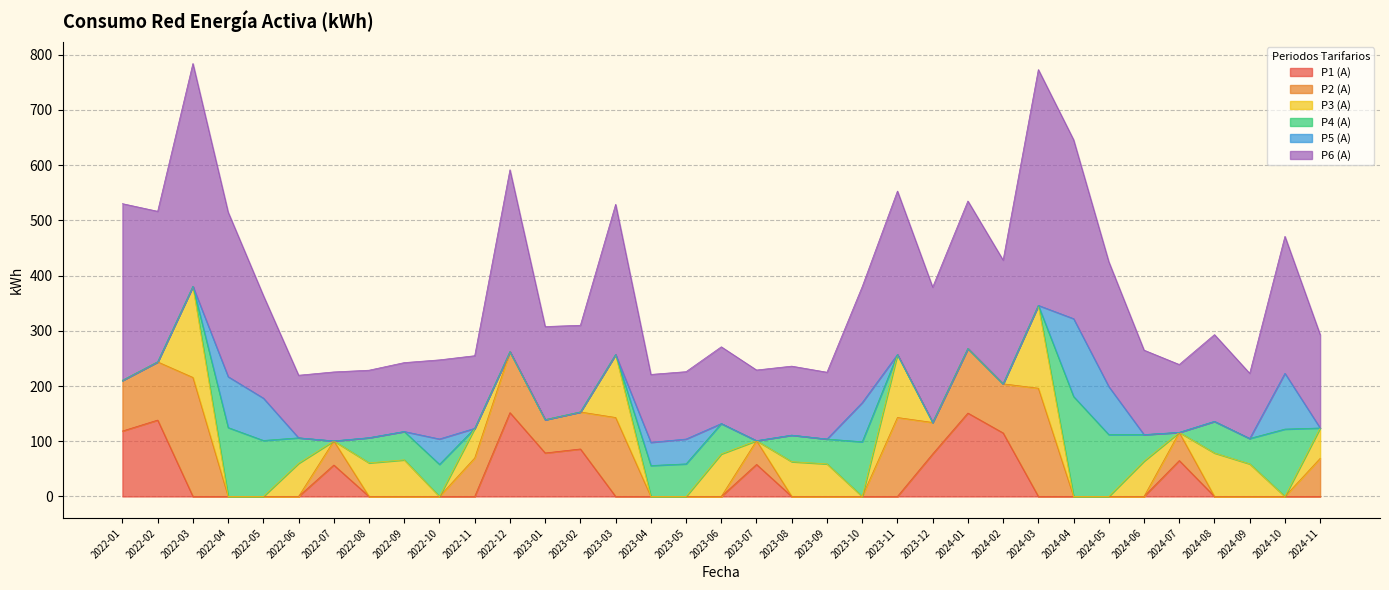

Reading right to left, extract all data points from this chart.

P1 (A): 2024-11=0.0	2024-10=0.0	2024-09=0.0	2024-08=0.0	2024-07=65.0	2024-06=0.0	2024-05=0.0	2024-04=0.0	2024-03=0.0	2024-02=115.0	2024-01=151.0	2023-12=77.0	2023-11=0.0	2023-10=0.0	2023-09=0.0	2023-08=0.0	2023-07=58.0	2023-06=0.0	2023-05=0.0	2023-04=0.0	2023-03=0.0	2023-02=86.0	2023-01=78.7	2022-12=151.8	2022-11=0.0	2022-10=0.0	2022-09=0.0	2022-08=0.0	2022-07=56.9	2022-06=0.0	2022-05=0.0	2022-04=0.0	2022-03=0.0	2022-02=138.3	2022-01=118.5
P2 (A): 2024-11=69.0	2024-10=0.0	2024-09=0.0	2024-08=0.0	2024-07=51.0	2024-06=0.0	2024-05=0.0	2024-04=0.0	2024-03=196.0	2024-02=89.0	2024-01=117.0	2023-12=57.0	2023-11=143.0	2023-10=0.0	2023-09=0.0	2023-08=0.0	2023-07=43.0	2023-06=0.0	2023-05=0.0	2023-04=0.0	2023-03=143.0	2023-02=67.0	2023-01=60.3	2022-12=110.4	2022-11=69.7	2022-10=0.0	2022-09=0.0	2022-08=0.0	2022-07=43.7	2022-06=0.0	2022-05=0.0	2022-04=0.0	2022-03=215.6	2022-02=105.4	2022-01=91.7
P3 (A): 2024-11=55.0	2024-10=0.0	2024-09=59.0	2024-08=78.7	2024-07=0.0	2024-06=64.0	2024-05=0.0	2024-04=0.0	2024-03=150.0	2024-02=0.0	2024-01=0.0	2023-12=0.0	2023-11=114.0	2023-10=0.0	2023-09=59.0	2023-08=63.0	2023-07=0.0	2023-06=77.0	2023-05=0.0	2023-04=0.0	2023-03=114.0	2023-02=0.0	2023-01=0.0	2022-12=0.0	2022-11=53.7	2022-10=0.0	2022-09=66.3	2022-08=60.8	2022-07=0.0	2022-06=60.0	2022-05=0.0	2022-04=0.0	2022-03=164.9	2022-02=0.0	2022-01=0.0
P4 (A): 2024-11=0.0	2024-10=122.0	2024-09=46.0	2024-08=57.2	2024-07=0.0	2024-06=48.0	2024-05=112.0	2024-04=181.0	2024-03=0.0	2024-02=0.0	2024-01=0.0	2023-12=0.0	2023-11=0.0	2023-10=99.0	2023-09=45.0	2023-08=48.0	2023-07=0.0	2023-06=55.0	2023-05=59.0	2023-04=56.0	2023-03=0.0	2023-02=0.0	2023-01=0.0	2022-12=0.0	2022-11=0.0	2022-10=58.2	2022-09=51.3	2022-08=45.5	2022-07=0.0	2022-06=46.1	2022-05=101.4	2022-04=124.8	2022-03=0.0	2022-02=0.0	2022-01=0.0
P5 (A): 2024-11=0.0	2024-10=101.0	2024-09=0.0	2024-08=0.0	2024-07=0.0	2024-06=0.0	2024-05=87.0	2024-04=141.0	2024-03=0.0	2024-02=0.0	2024-01=0.0	2023-12=0.0	2023-11=0.0	2023-10=71.0	2023-09=0.0	2023-08=0.0	2023-07=0.0	2023-06=0.0	2023-05=45.0	2023-04=42.0	2023-03=0.0	2023-02=0.0	2023-01=0.0	2022-12=0.0	2022-11=0.0	2022-10=46.0	2022-09=0.0	2022-08=0.0	2022-07=0.0	2022-06=0.0	2022-05=76.7	2022-04=92.2	2022-03=0.0	2022-02=0.0	2022-01=0.0
P6 (A): 2024-11=169.0	2024-10=248.0	2024-09=118.0	2024-08=157.2	2024-07=123.0	2024-06=153.0	2024-05=226.0	2024-04=324.0	2024-03=427.0	2024-02=224.0	2024-01=267.0	2023-12=245.0	2023-11=296.0	2023-10=210.0	2023-09=121.0	2023-08=125.0	2023-07=128.0	2023-06=139.0	2023-05=122.0	2023-04=123.0	2023-03=272.0	2023-02=157.0	2023-01=168.6	2022-12=329.4	2022-11=131.5	2022-10=143.2	2022-09=124.8	2022-08=122.3	2022-07=125.0	2022-06=113.4	2022-05=185.7	2022-04=297.9	2022-03=403.5	2022-02=272.7	2022-01=320.0